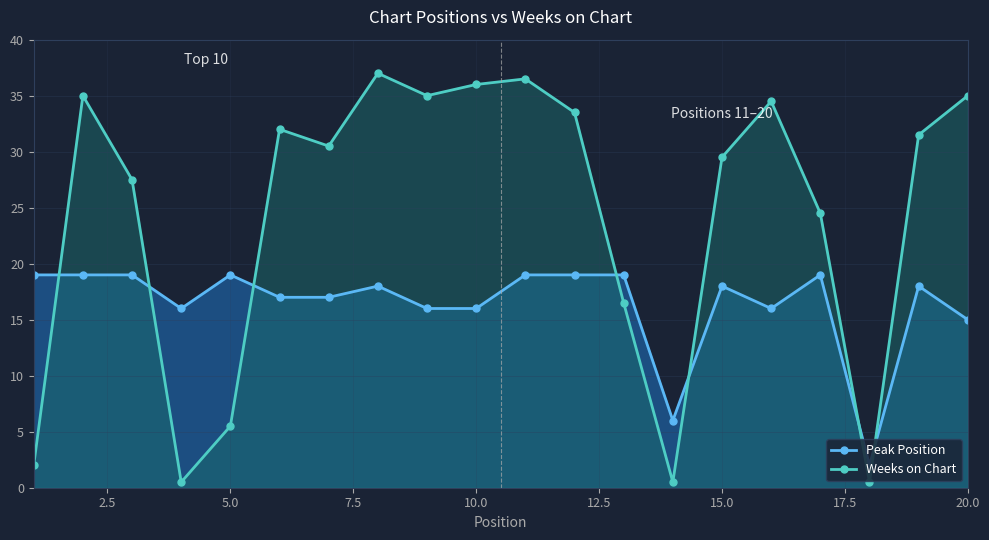

What is the average value of the Weeks on Chart Line series?

24.2